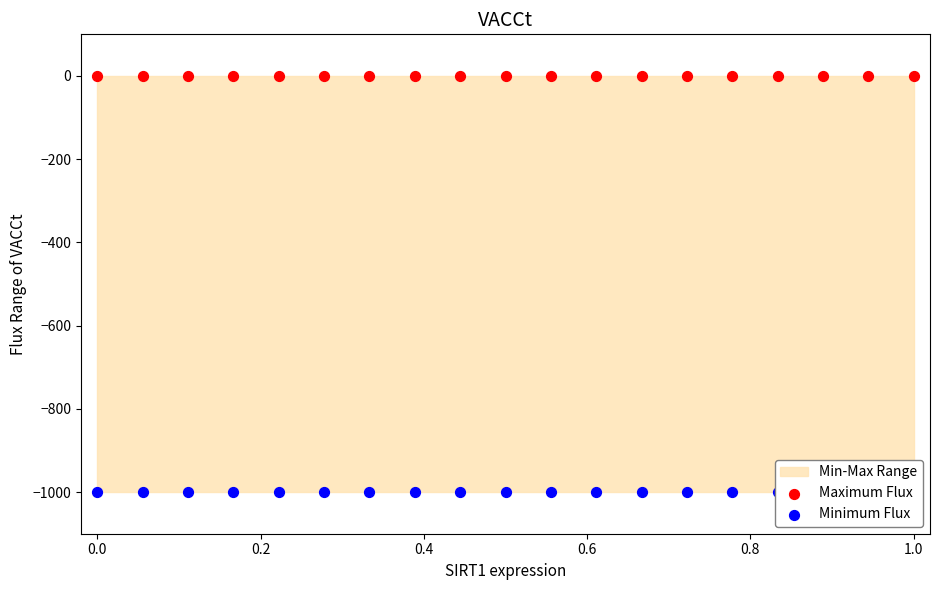

Is the value of Maximum Flux at 0.8 greater than the value of Minimum Flux at 13?

Yes